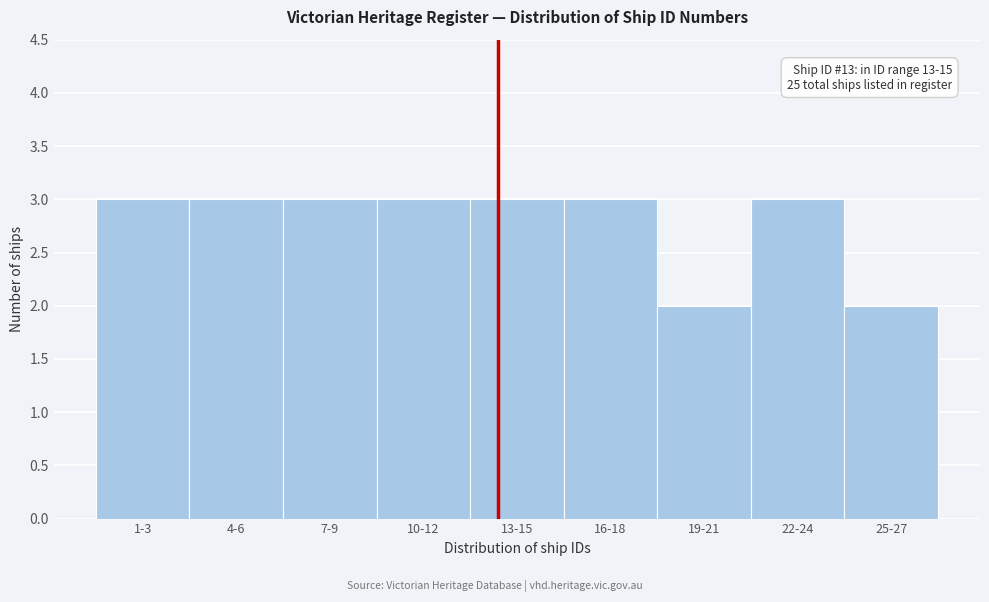

Reading left to right, list all the values displayed in this chart.

3	3	3	3	3	3	2	3	2